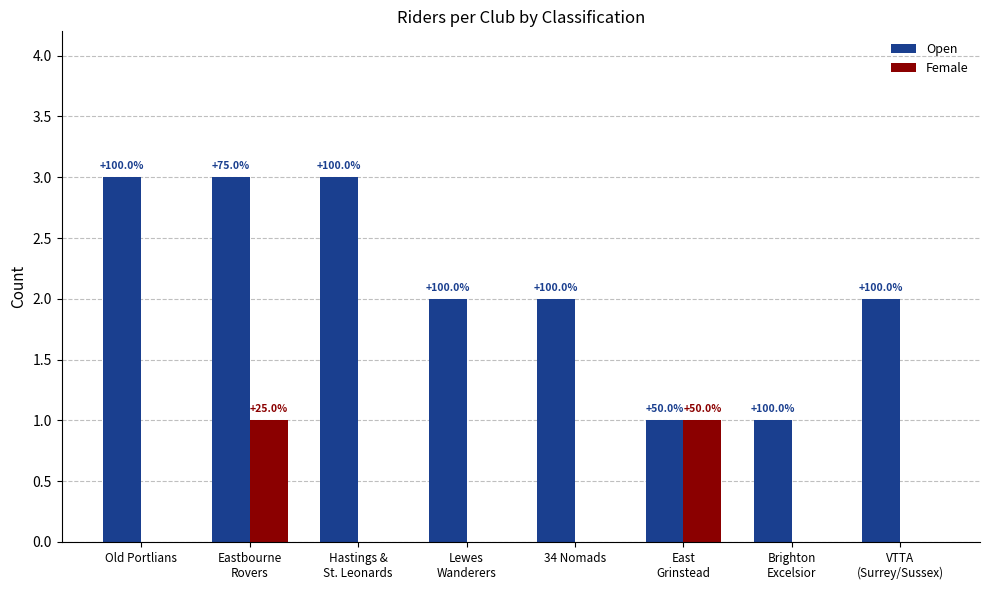

What are all the series names shown in the legend?

Open, Female